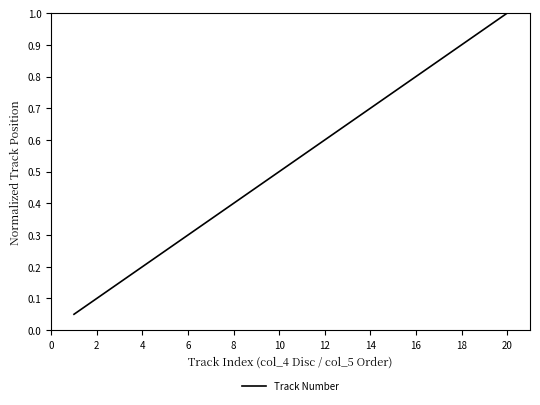

Which category has the highest value across all series?

20